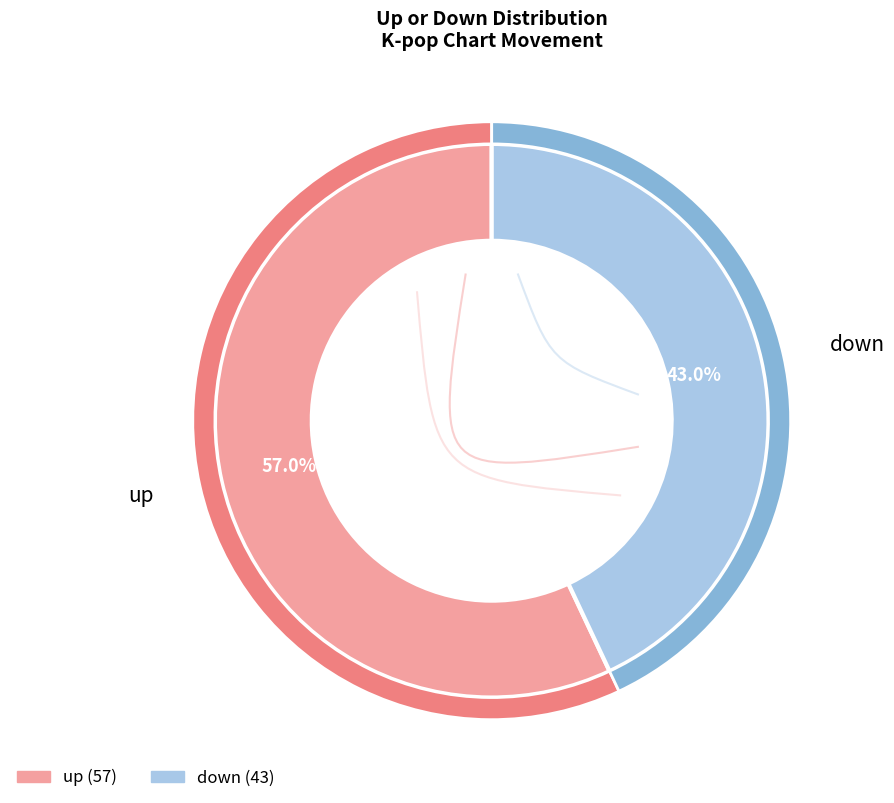

What is the change in value from up to down?

-14